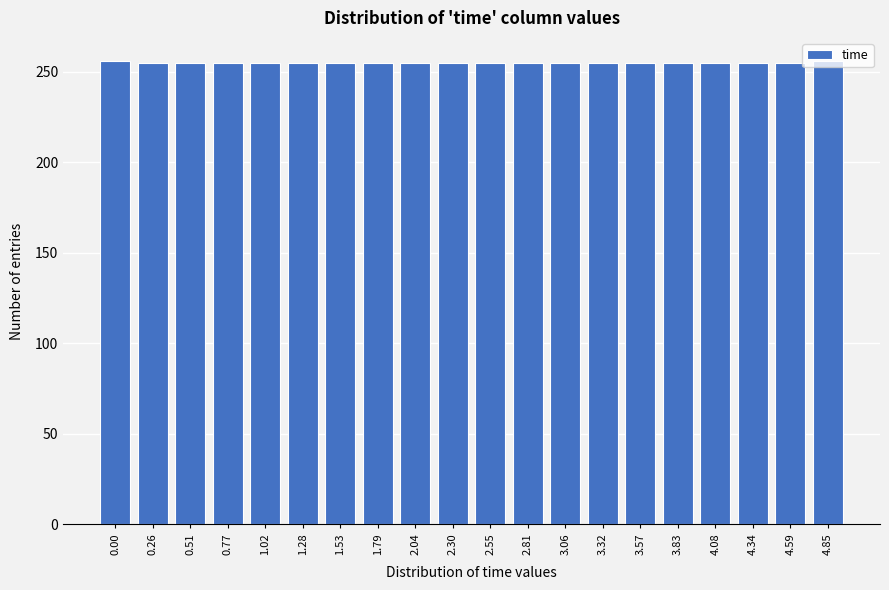

The value at 3.57 is 255. True or false?

True